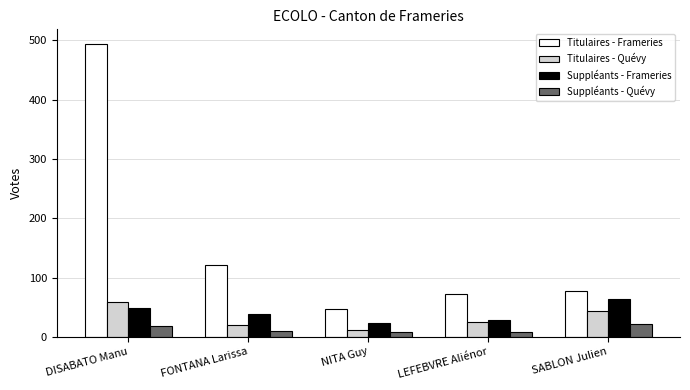

What is the difference between the Titulaires - Frameries values at LEFEBVRE Aliénor and DISABATO Manu?

422